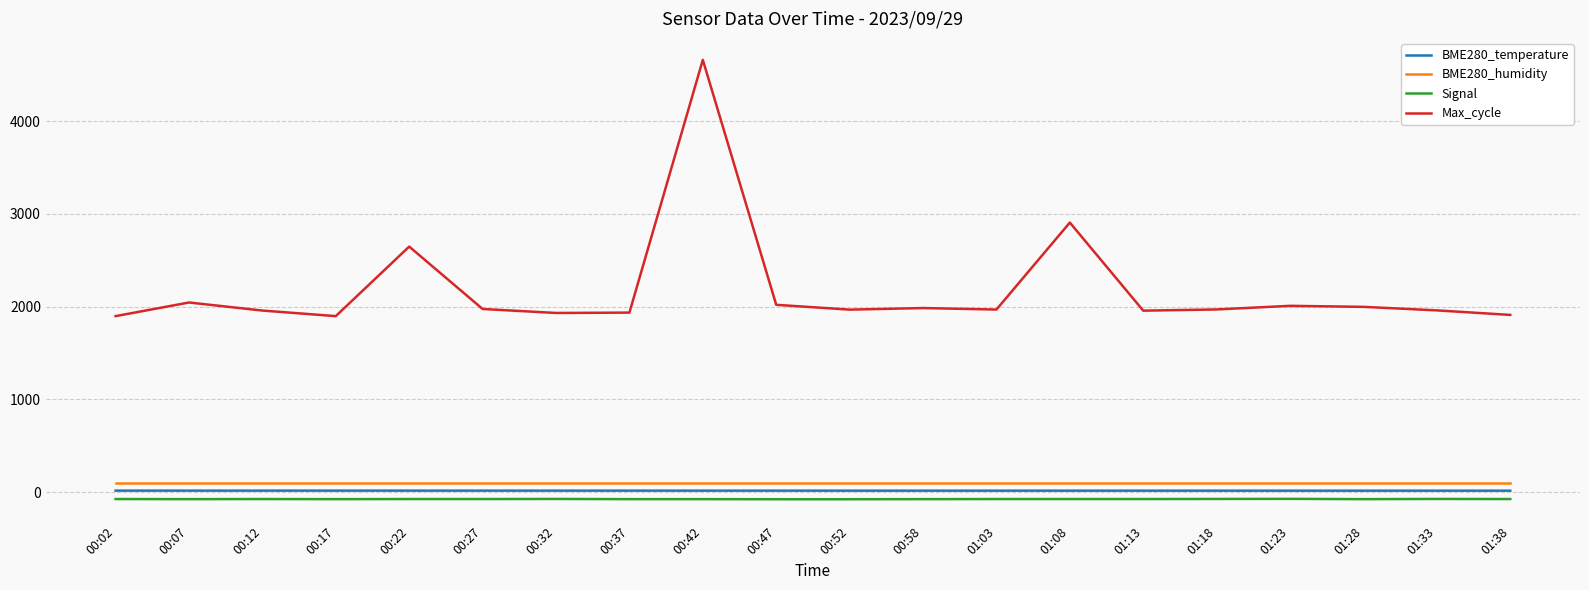

What is the difference between the highest and lowest values at 01:28?

2074.0